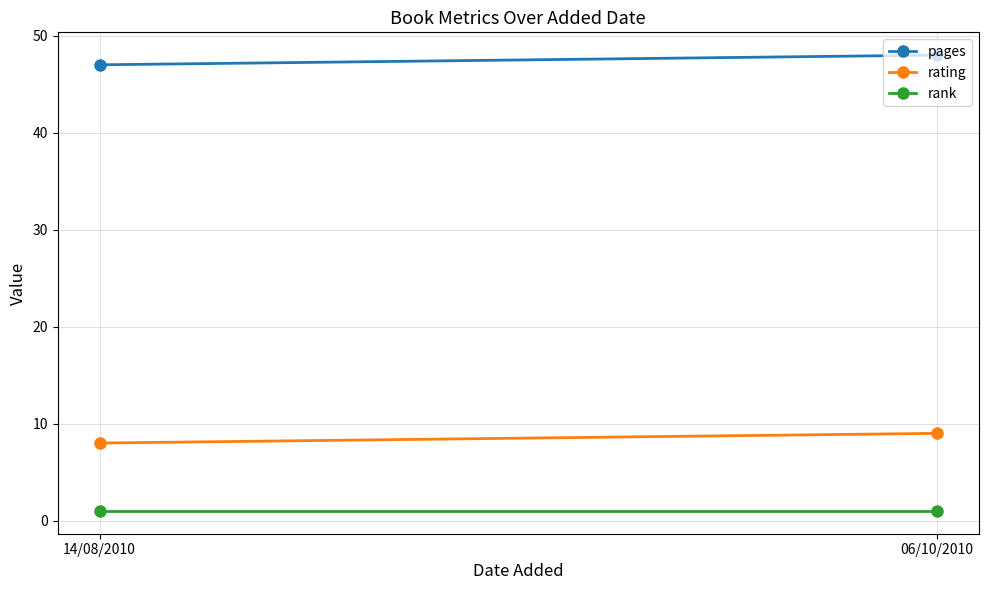

Reading right to left, transcribe all the data shown in this chart.

pages: 48	47
rating: 9	8
rank: 1	1